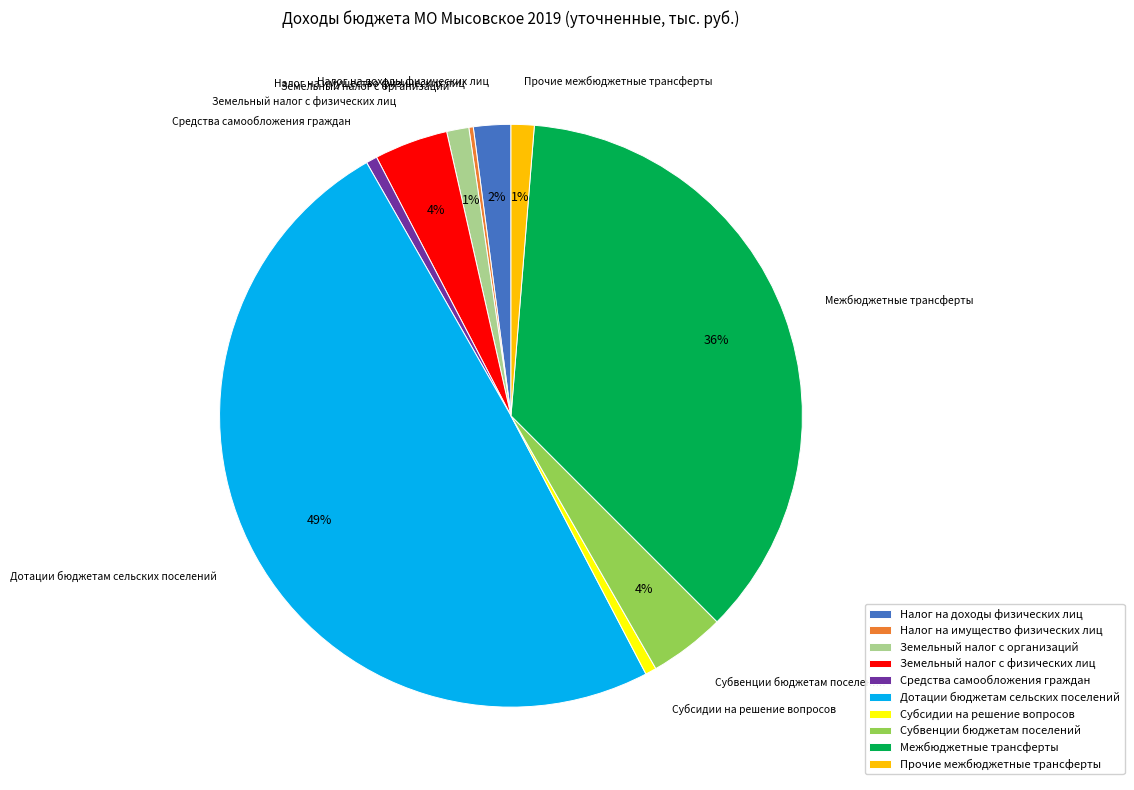

Approximately how many times larger is the value at Межбюджетные трансферты compared to Дотации бюджетам сельских поселений?

0.7